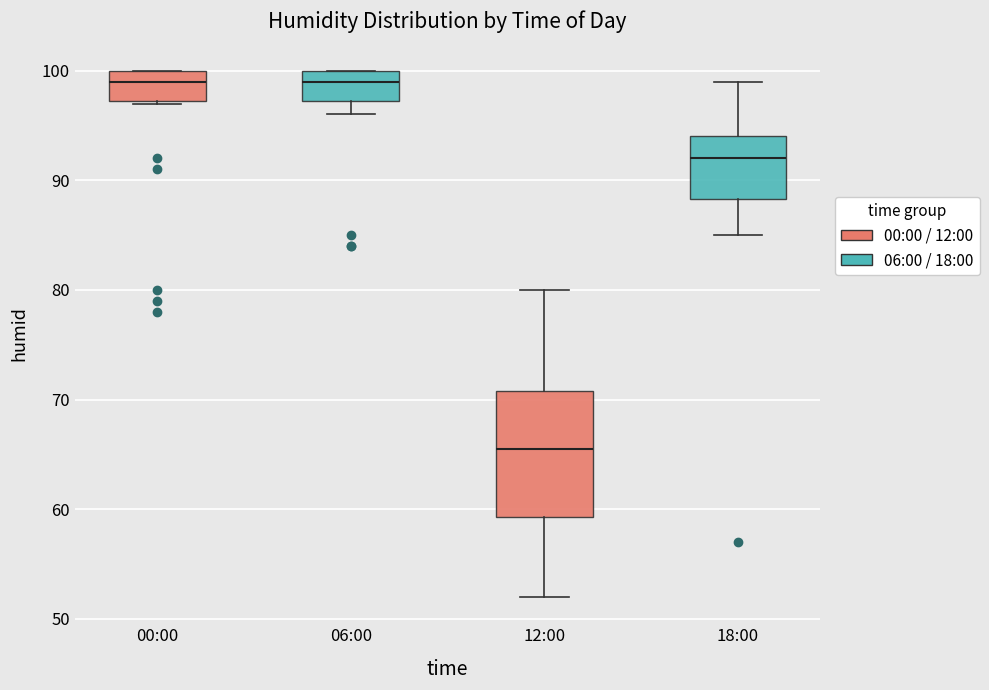

Where does the upper whisker of the box for 18:00 end on the y-axis? The values are not printed on the chart, so give them approximately, as read against the axis.

99